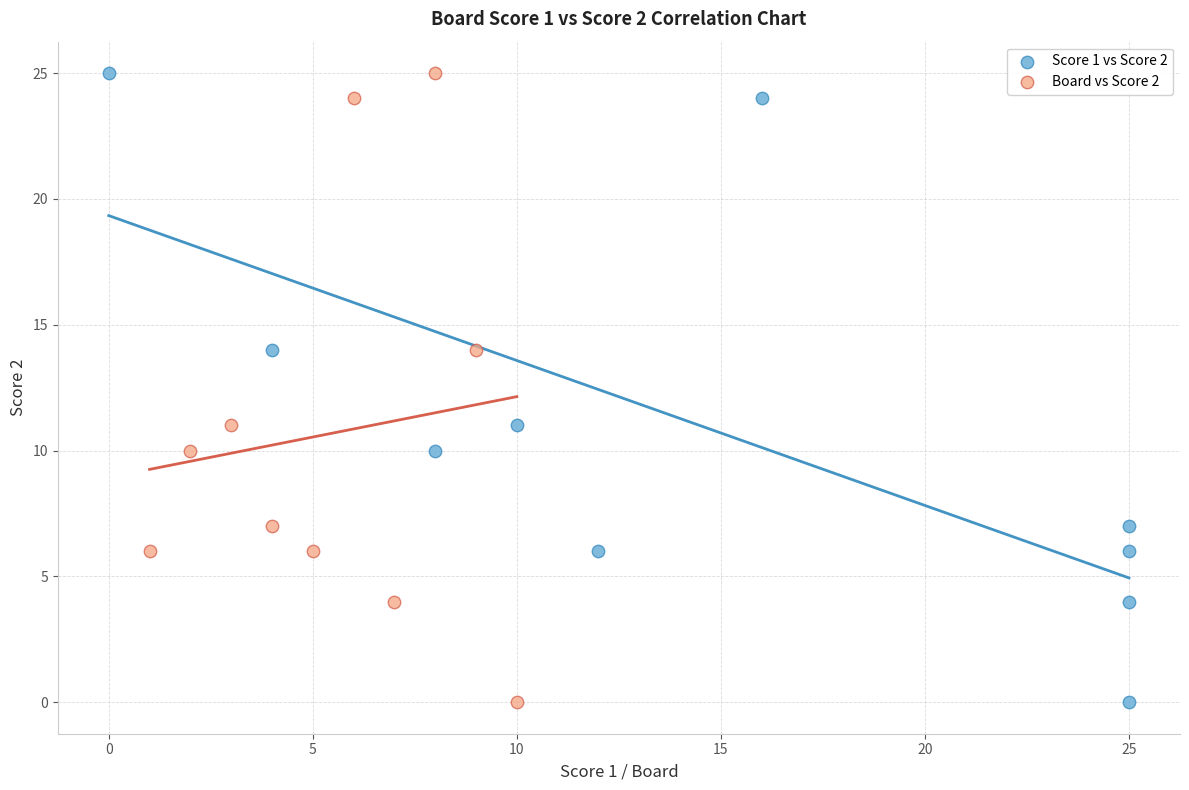

What are all the series names shown in the legend?

Score 1 vs Score 2, Board vs Score 2